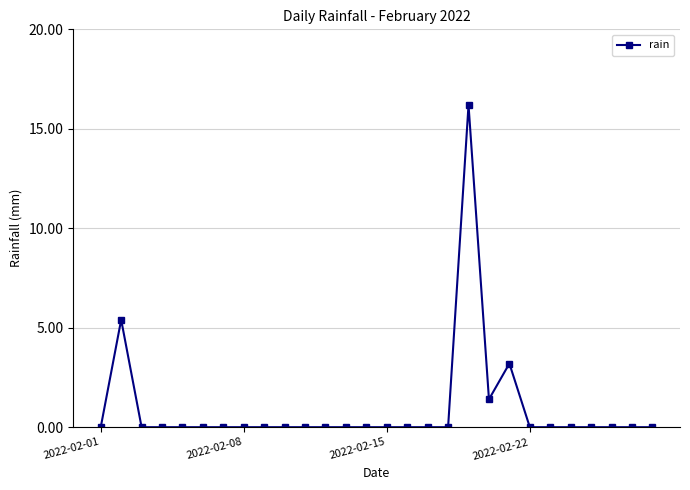

Reading left to right, list all the values displayed in this chart.

0.0	5.4	0.0	0.0	0.0	0.0	0.0	0.0	0.0	0.0	0.0	0.0	0.0	0.0	0.0	0.0	0.0	0.0	16.2	1.4	3.2	0.0	0.0	0.0	0.0	0.0	0.0	0.0